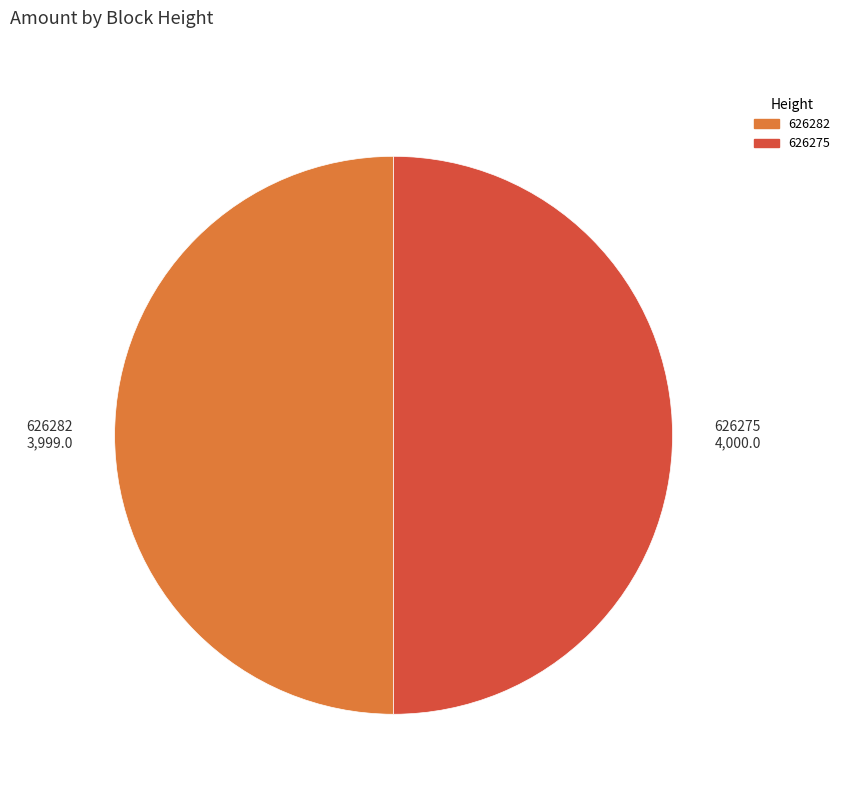

Count the number of slices in the pie.

2